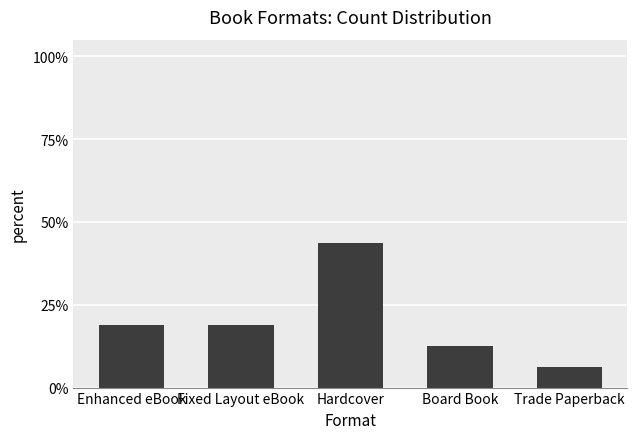

Are the bars horizontal?

No